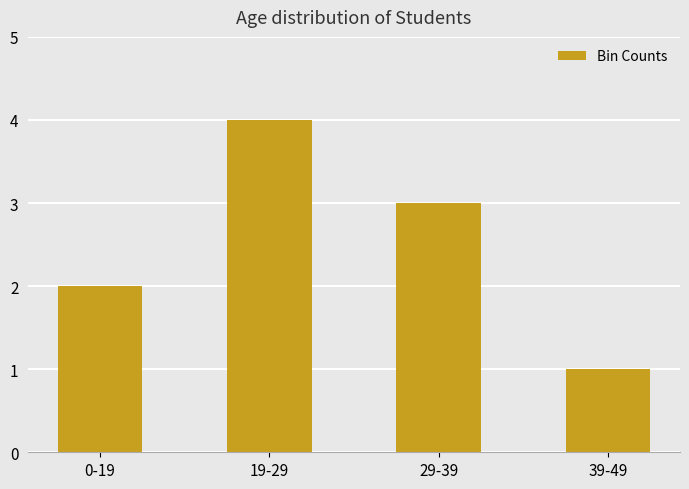

What is the value of the 1st bar from the left?

2